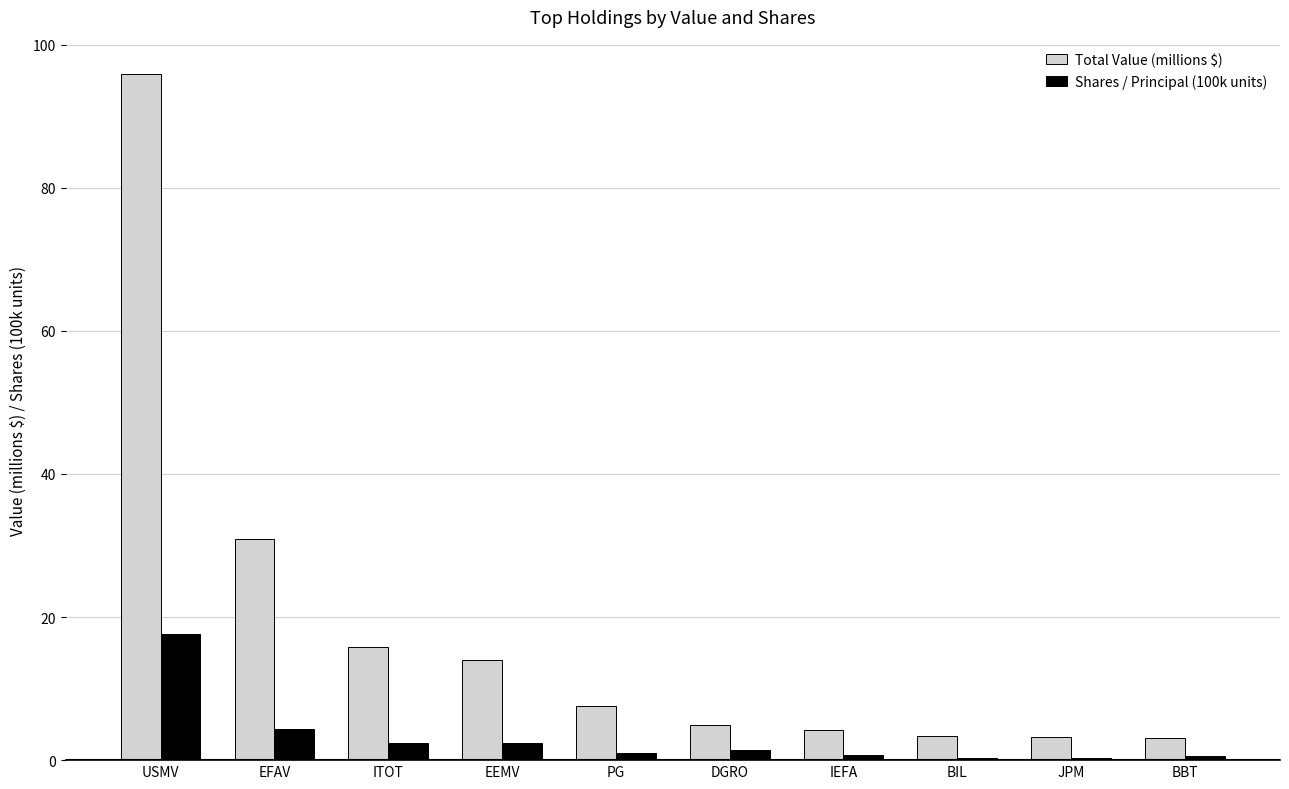

How many distinct data groups are displayed?

2